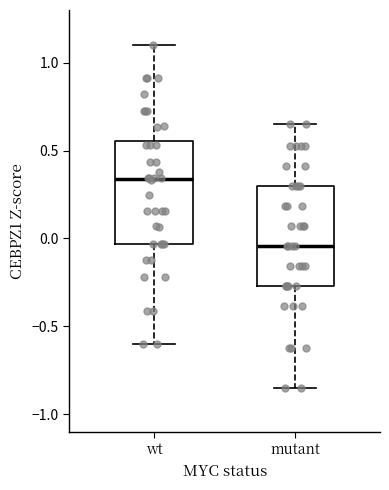

Where is the lower edge of the box for wt on the y-axis? The values are not printed on the chart, so give them approximately, as read against the axis.

-0.05